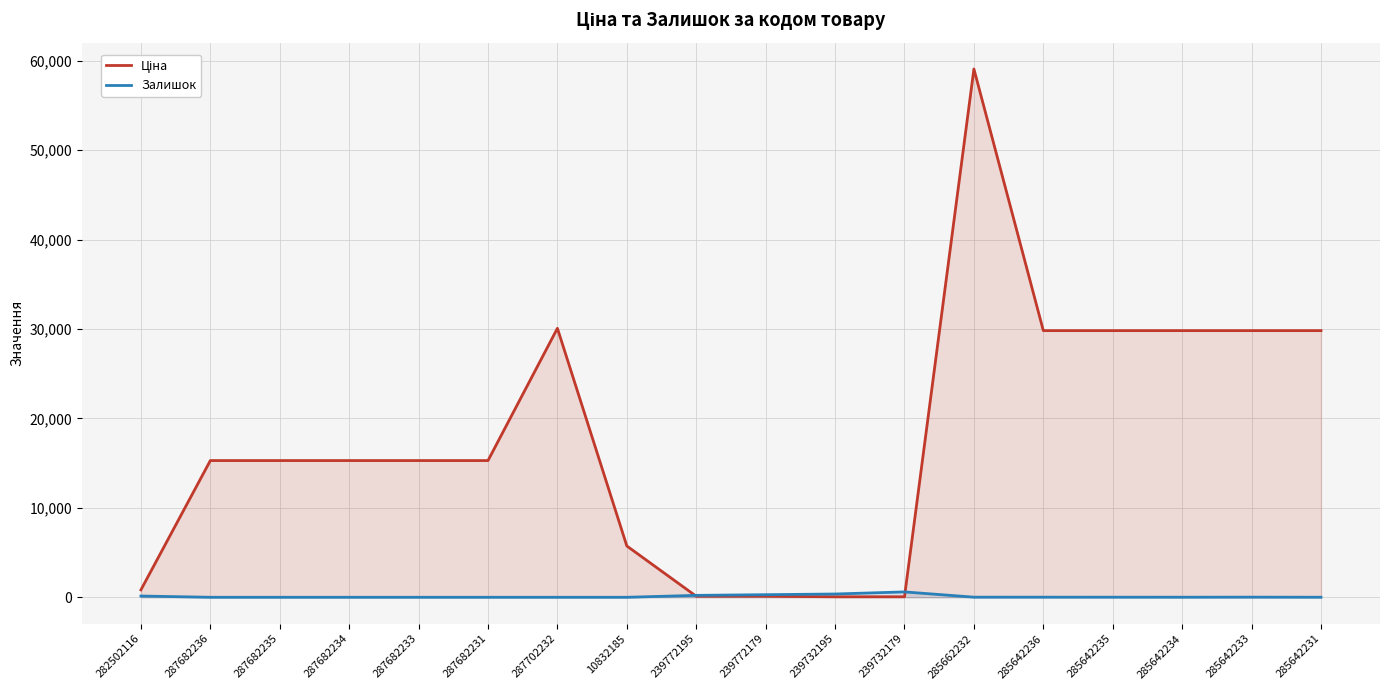

At which label does Залишок reach its minimum?

287682236